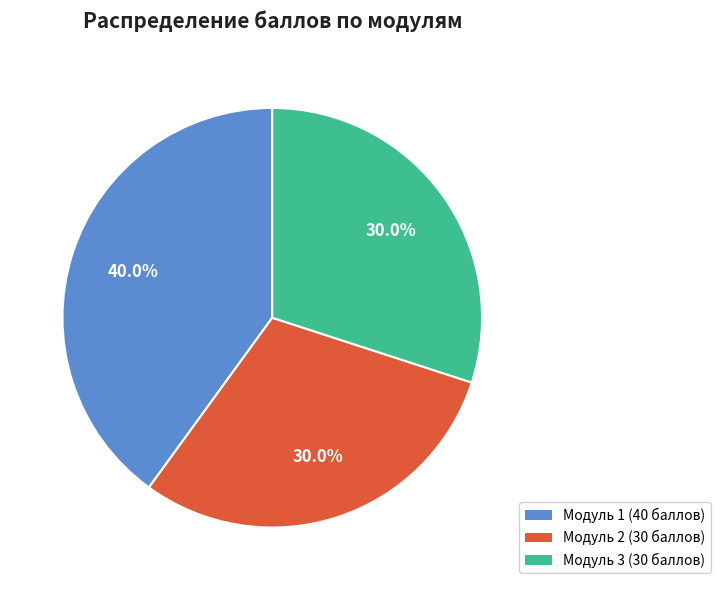

Is there a majority slice in this chart?

No